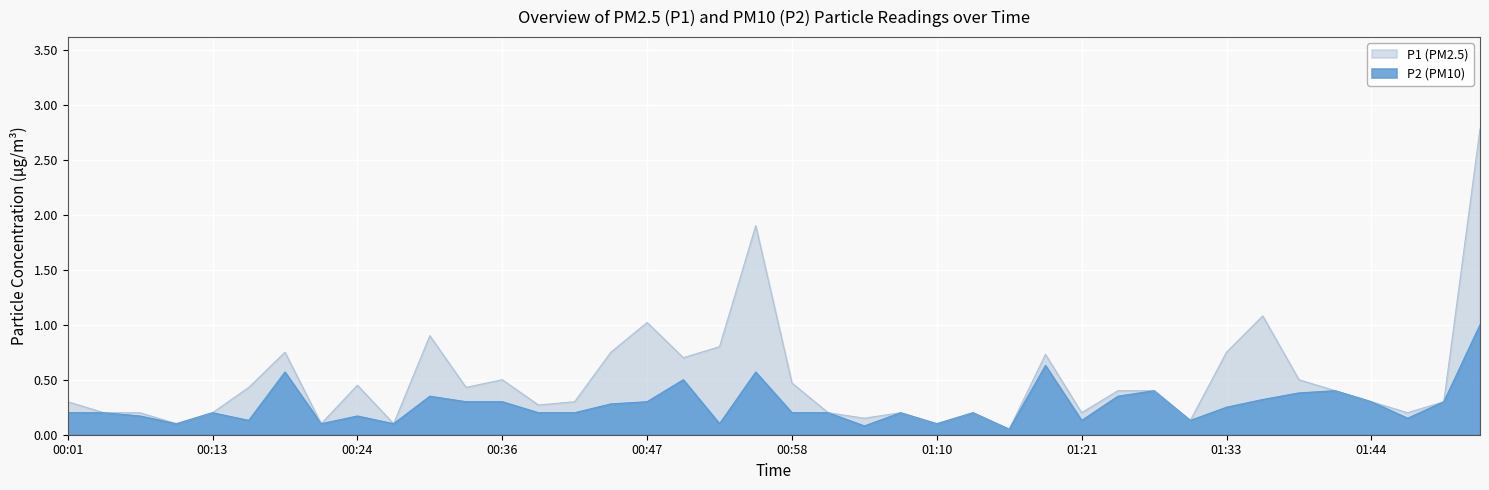

Rank the categories by P2 value from highest to lowest.

01:53, 01:18, 00:19, 00:56, 00:50, 01:27, 01:41, 01:38, 00:30, 01:24, 01:35, 00:33, 00:36, 00:47, 01:44, 01:50, 00:44, 01:33, 00:01, 00:04, 00:13, 00:39, 00:41, 00:58, 01:01, 01:07, 01:13, 00:07, 00:24, 01:47, 00:16, 01:21, 01:30, 00:10, 00:21, 00:27, 00:53, 01:10, 01:04, 01:16